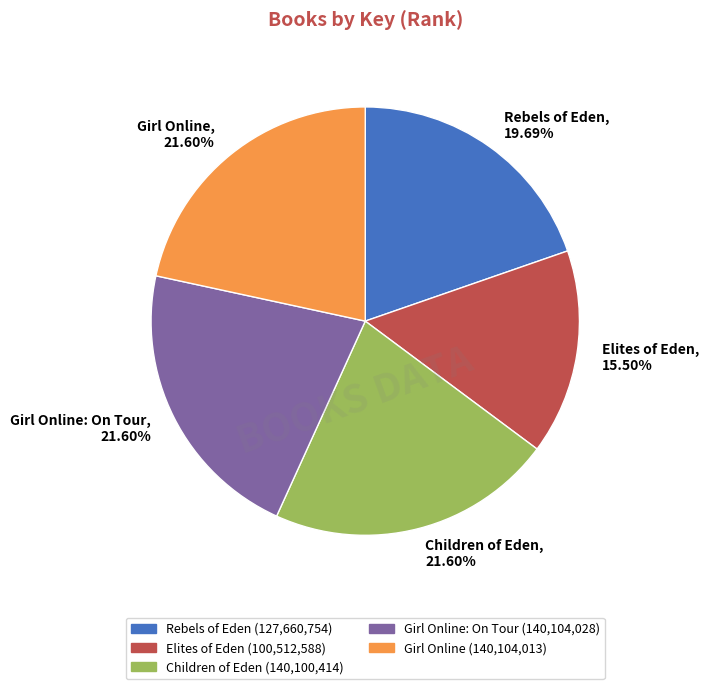

Which has a higher value, Elites of Eden, 15.50% or Girl Online: On Tour, 21.60%?

Girl Online: On Tour, 21.60%